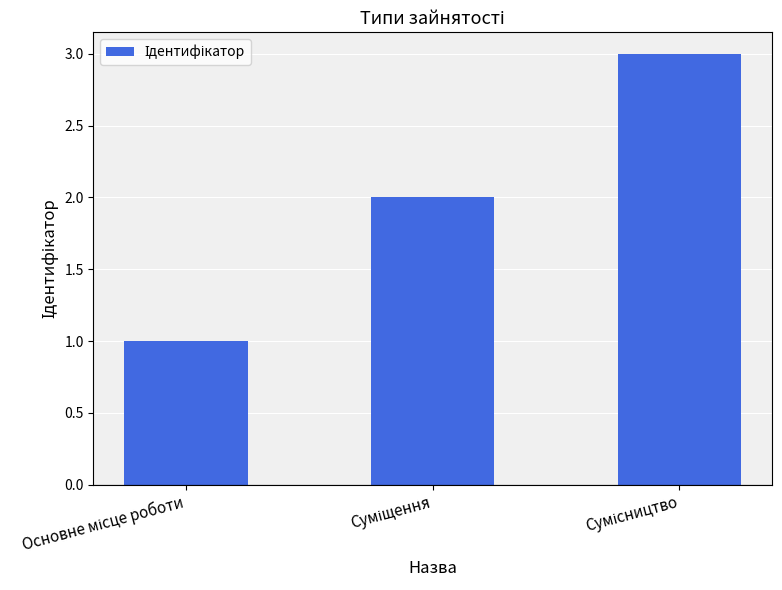

How many bars are there in total?

3